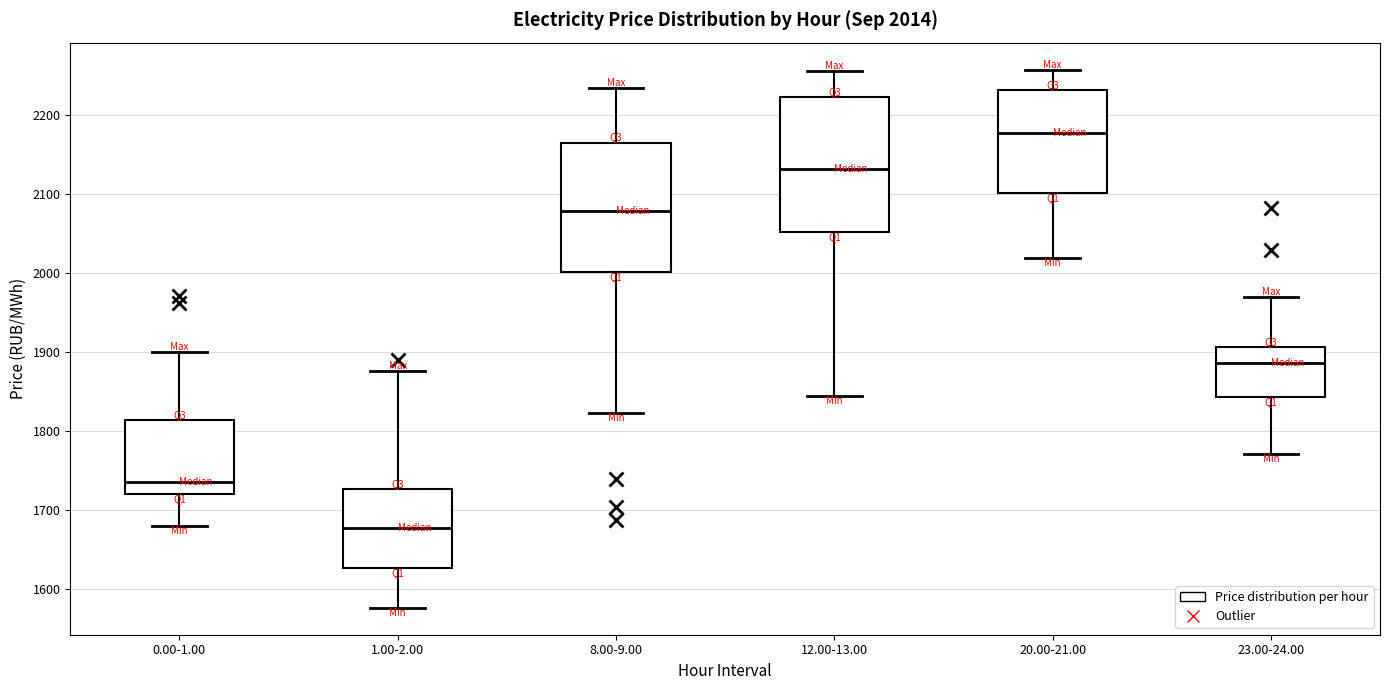

Which box's median line is the lowest?

1.00-2.00